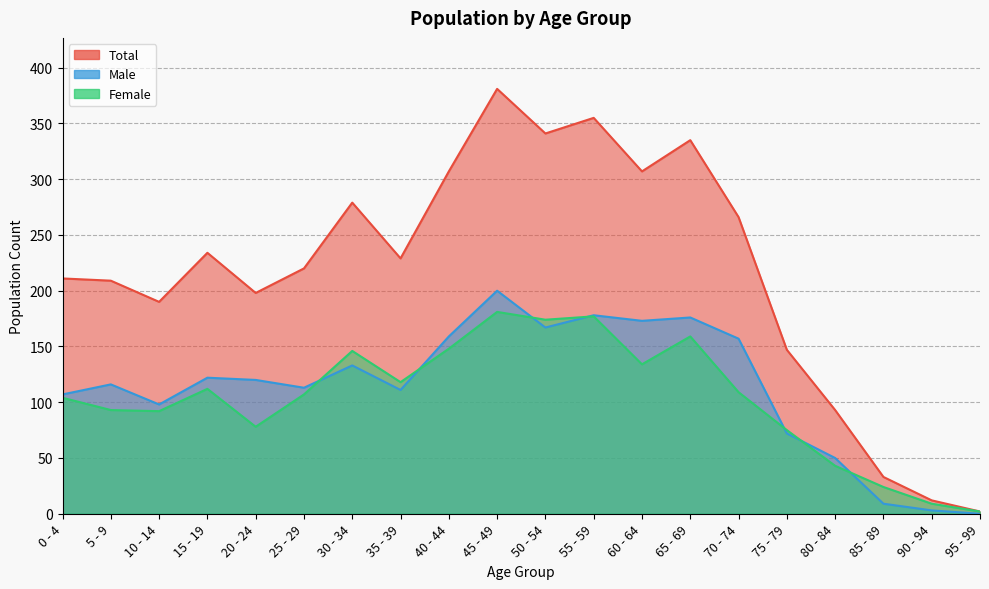

Count the number of data series in this chart.

3